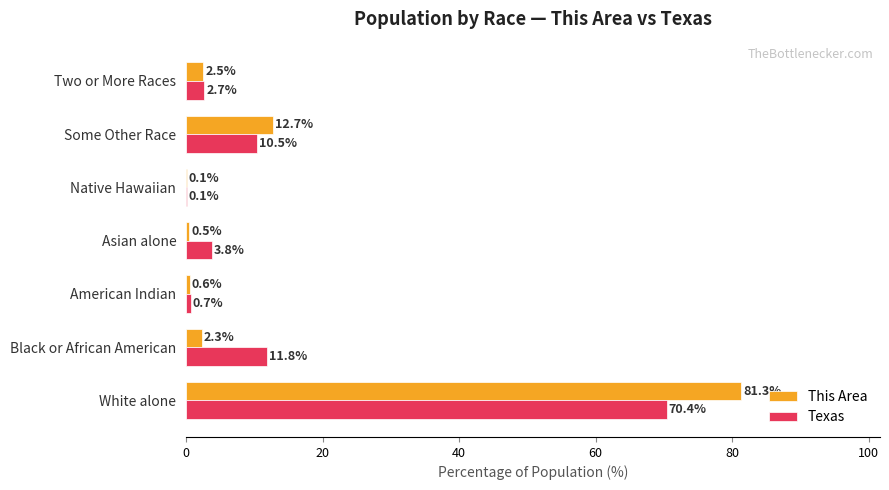

What are all the series names shown in the legend?

This Area, Texas